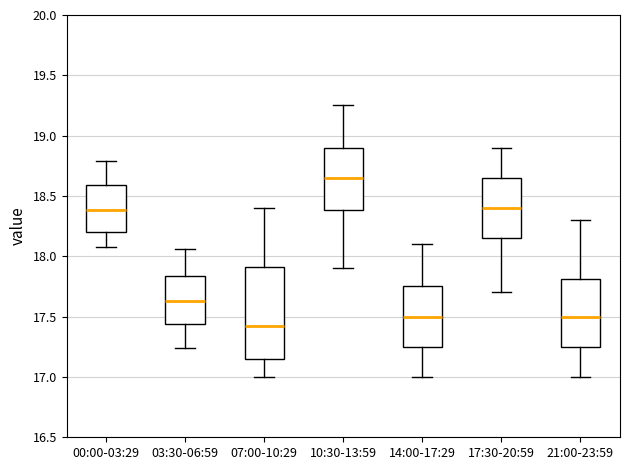

Comparing the boxes themselves (not the whiskers), which one is the tallest?

07:00-10:29